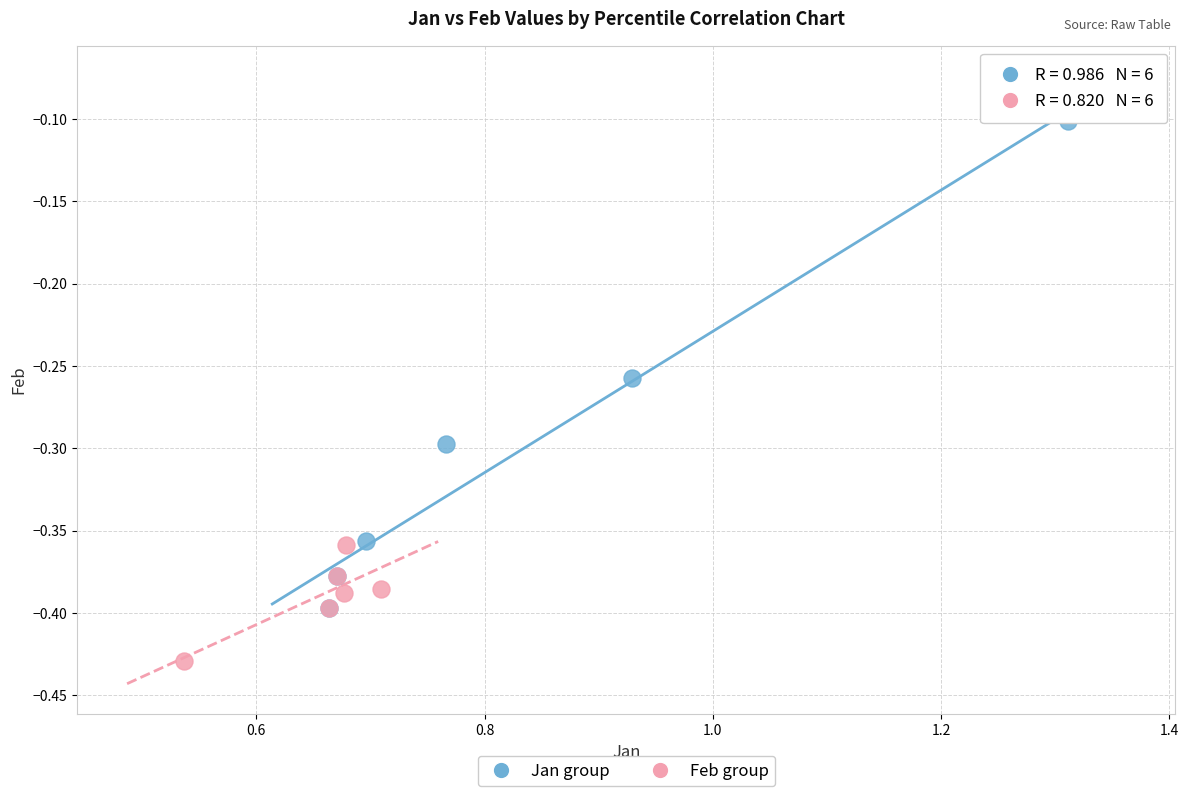

Which series reaches the minimum Y coordinate?

Feb group